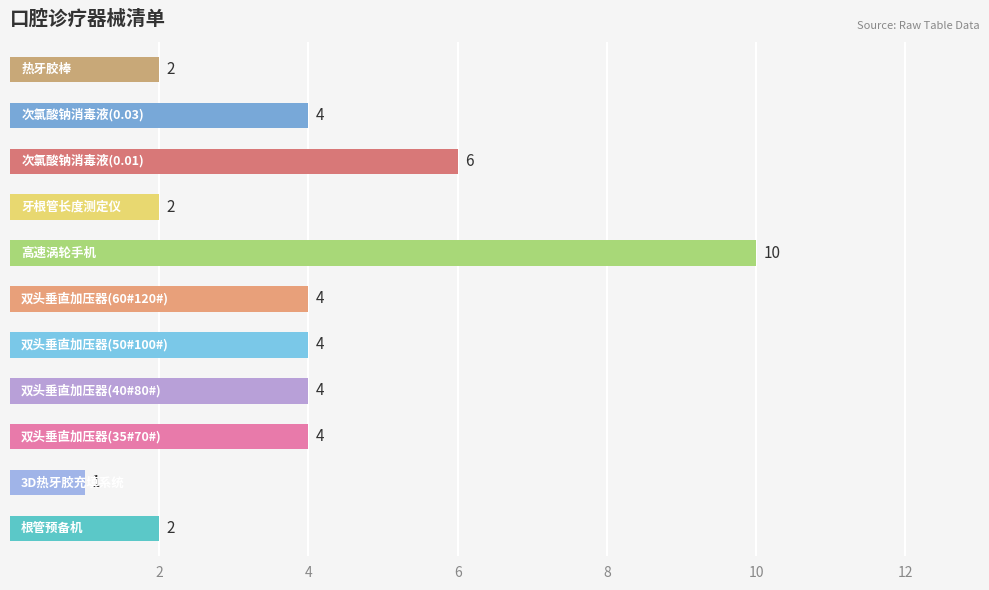

What is the difference between the maximum and second lowest values?

8